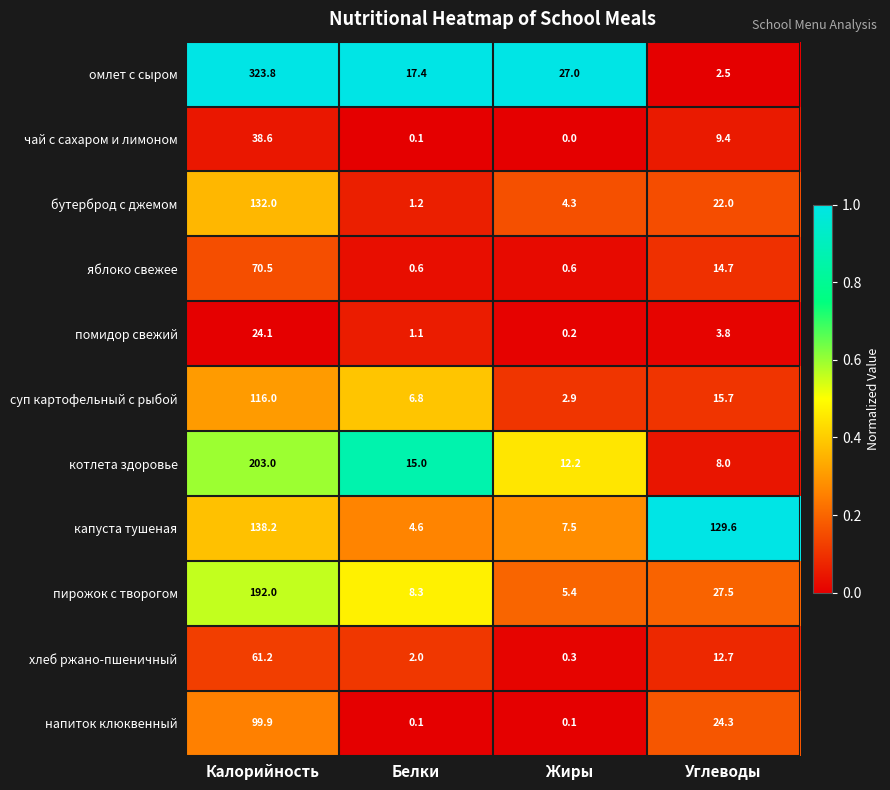

What is the maximum value for помидор свежий?

24.1